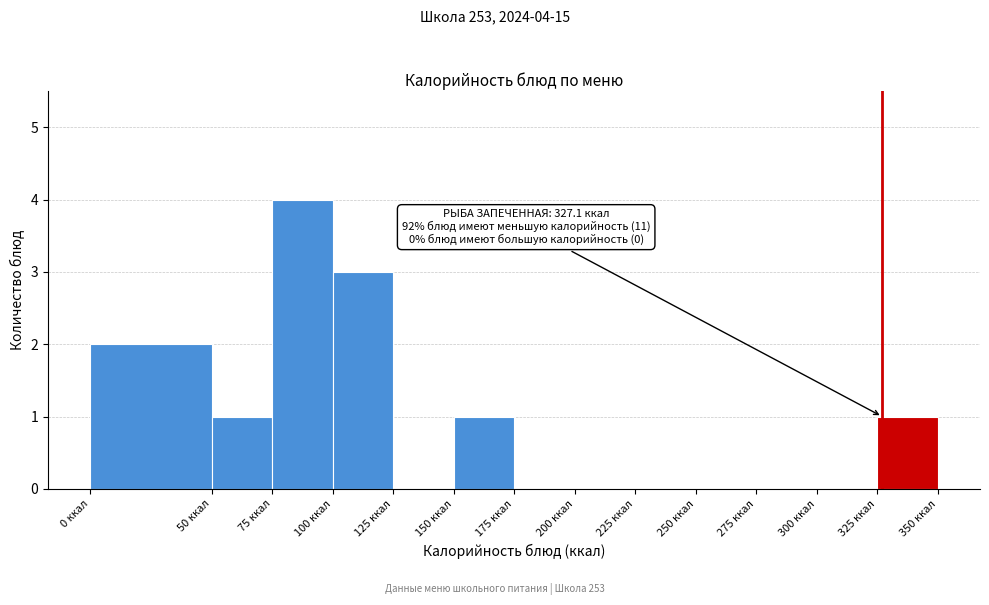

Which range on the x-axis has the tallest bar?

75 to 100